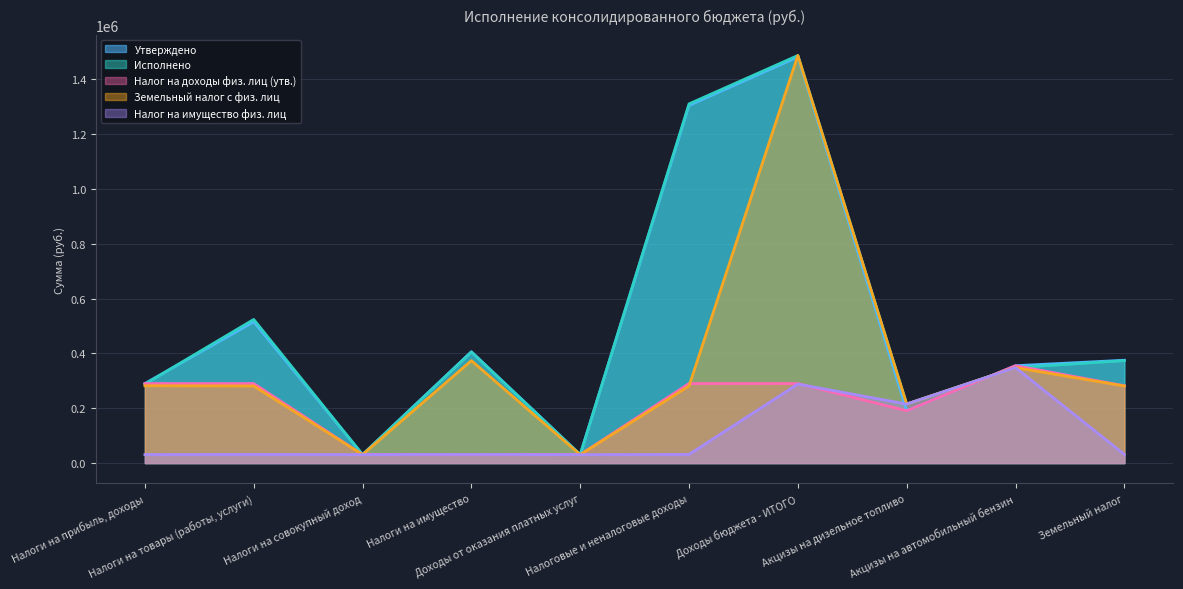

Where does the Утверждено series first go above 375000?

Налоги на товары (работы, услуги)